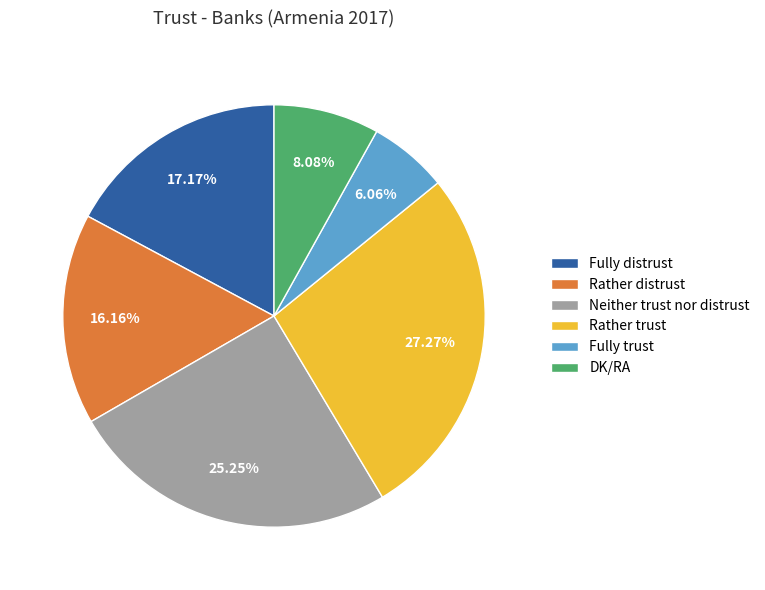

To the nearest percent, what percentage of the pie is Neither trust nor distrust?

25%